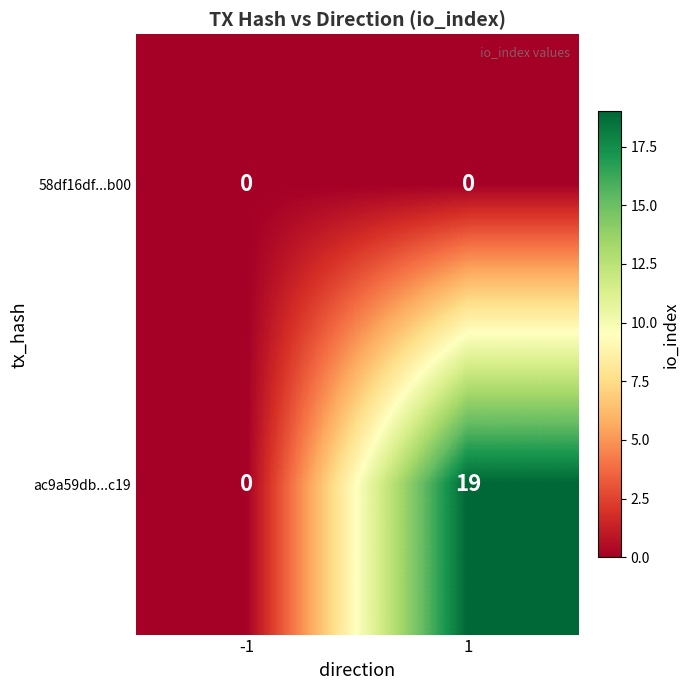

What is the difference between the maximum and minimum values in the ac9a59db...c19 series?

19